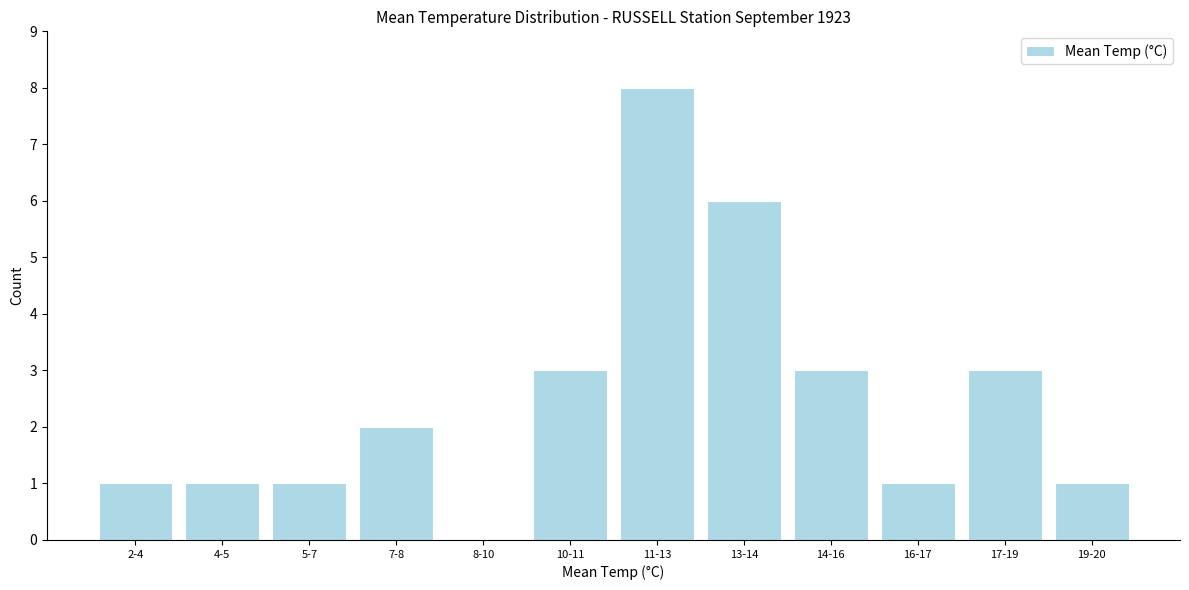

Reading right to left, transcribe all the data shown in this chart.

19-20=1	17-19=3	16-17=1	14-16=3	13-14=6	11-13=8	10-11=3	8-10=0	7-8=2	5-7=1	4-5=1	2-4=1